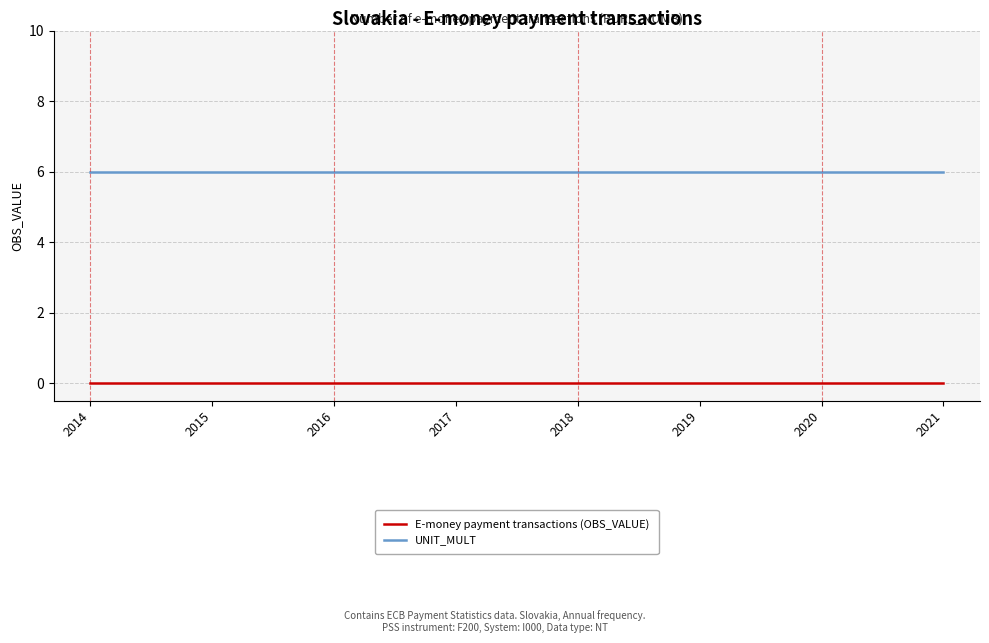

Is the value of E-money payment transactions (OBS_VALUE) at 2019 greater than the value of UNIT_MULT at 2019?

No